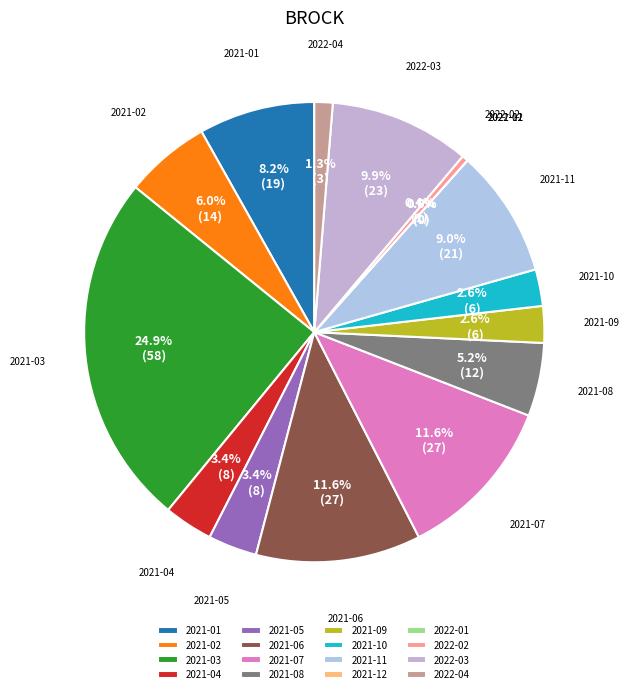

What is the change in value from 2021-03 to 2021-08?

-46